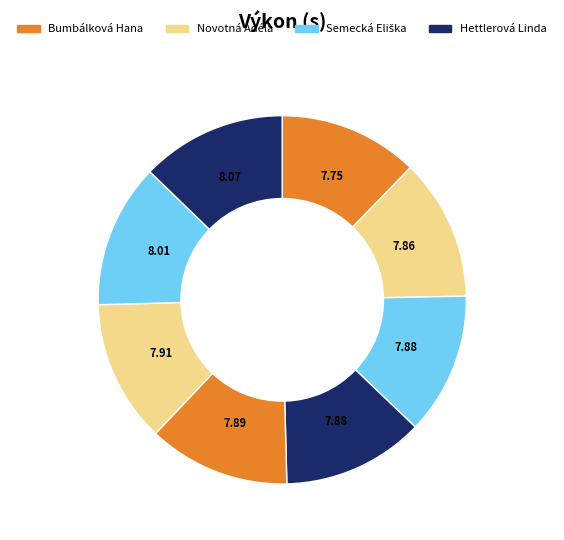

How many segments does this pie chart have?

8